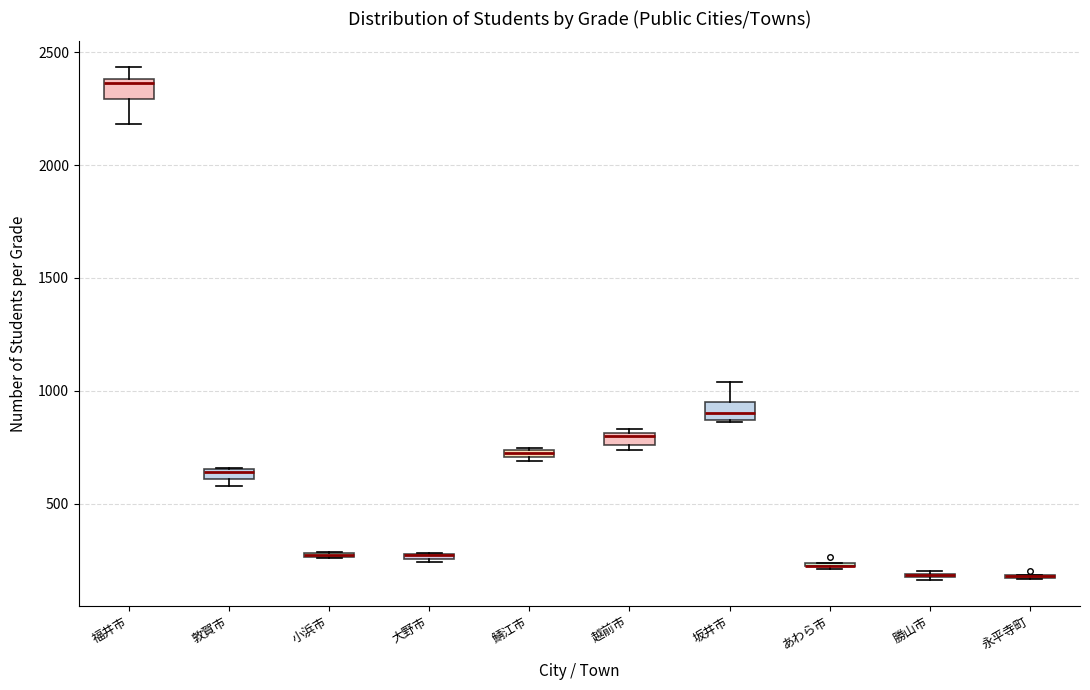

Where is the upper edge of the box for 敦賀市 on the y-axis? The values are not printed on the chart, so give them approximately, as read against the axis.

650